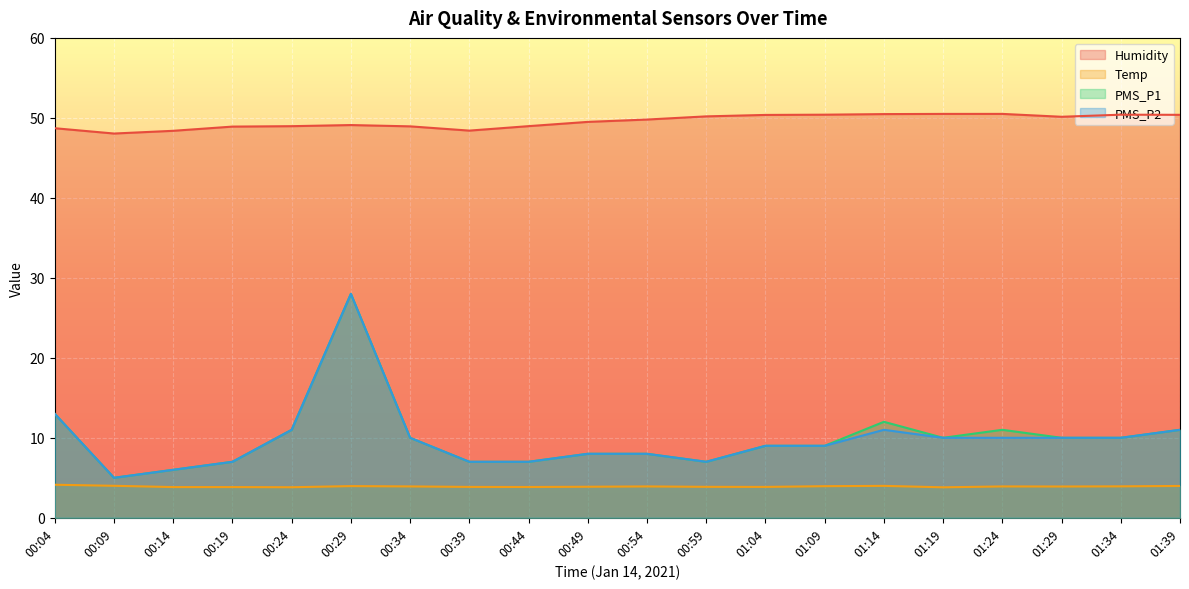

What is the label of the 11th point from the left?

00:54